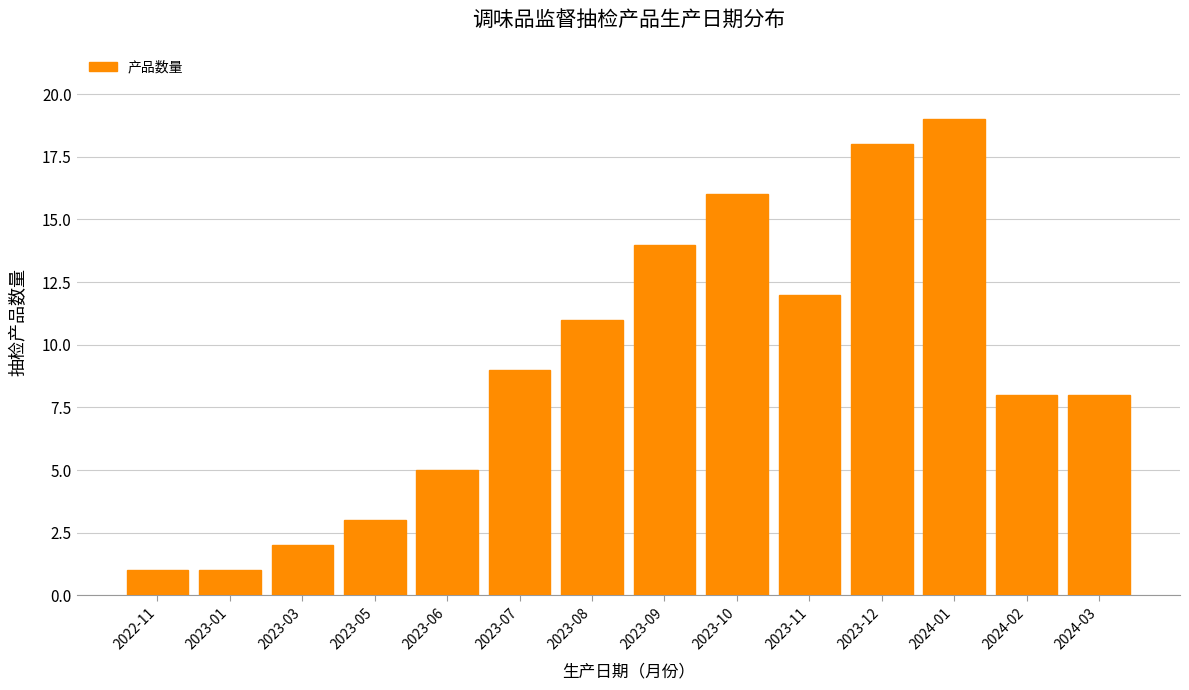

Reading left to right, list all the values displayed in this chart.

2022-11=1	2023-01=1	2023-03=2	2023-05=3	2023-06=5	2023-07=9	2023-08=11	2023-09=14	2023-10=16	2023-11=12	2023-12=18	2024-01=19	2024-02=8	2024-03=8